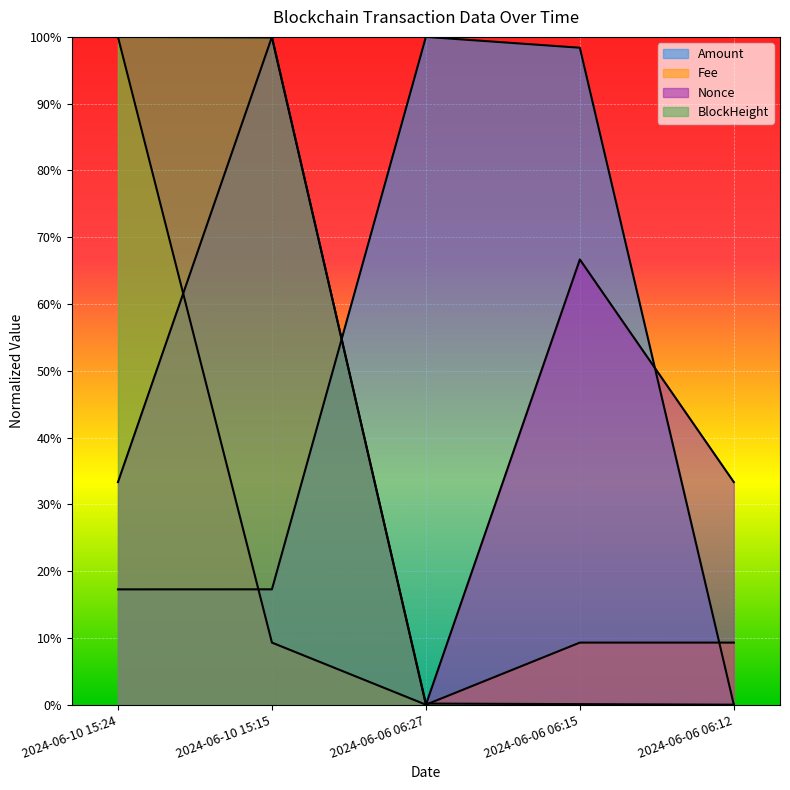

Which has a higher value, 2024-06-10 15:24 or 2024-06-10 15:15?

2024-06-10 15:15